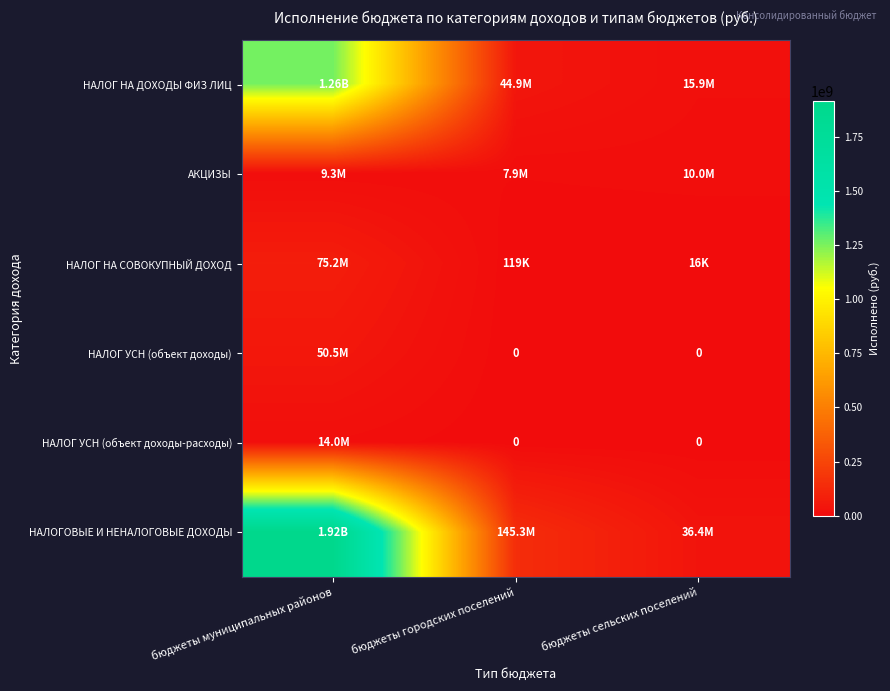

How many series are shown in this chart?

6